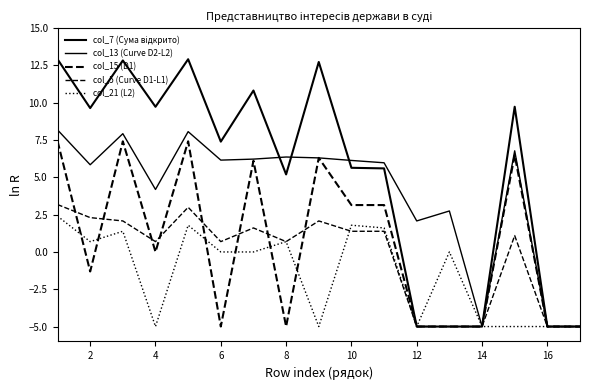

Does the chart have visible grid lines?

No